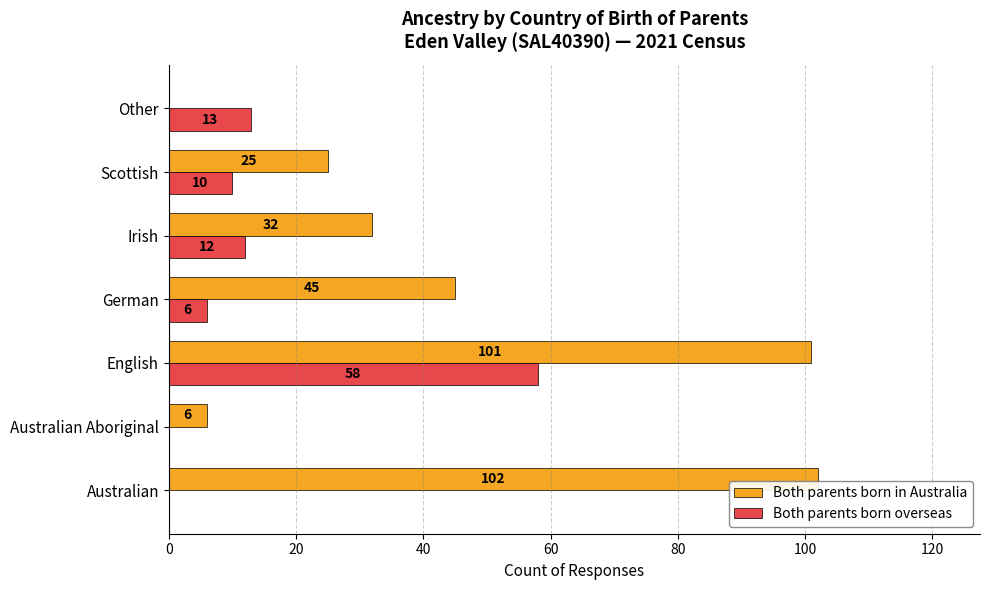

Where is Both parents born overseas nearest to the value 29?

Other